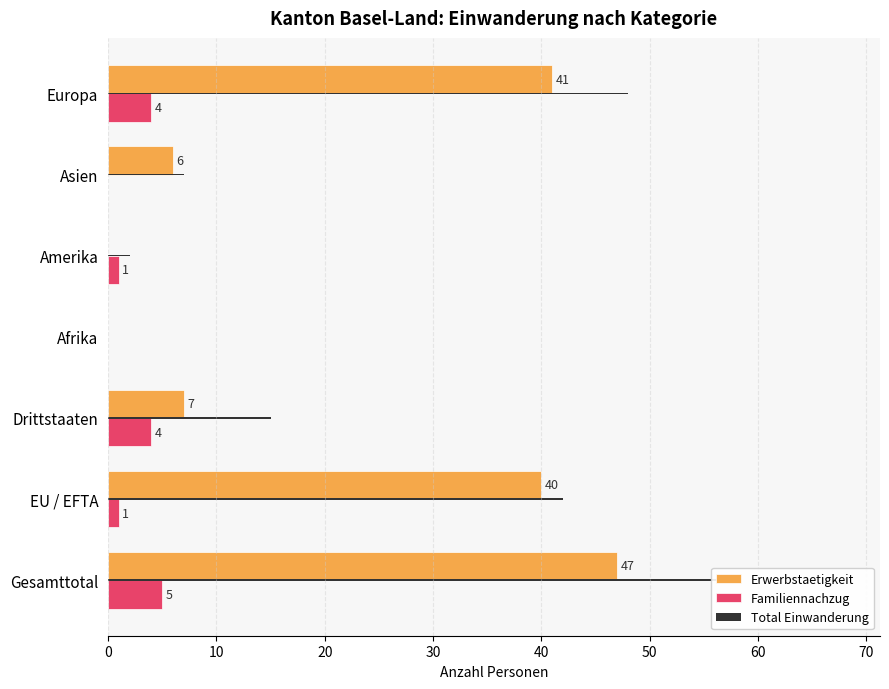

Read the Erwerbstaetigkeit value at Gesamttotal.

47